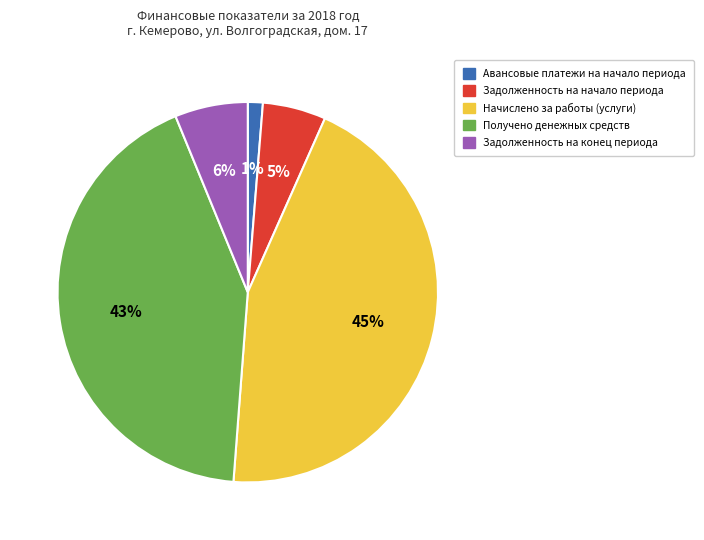

To the nearest percent, what is the combined percentage of Задолженность на конец периода and Авансовые платежи на начало периода?

7%